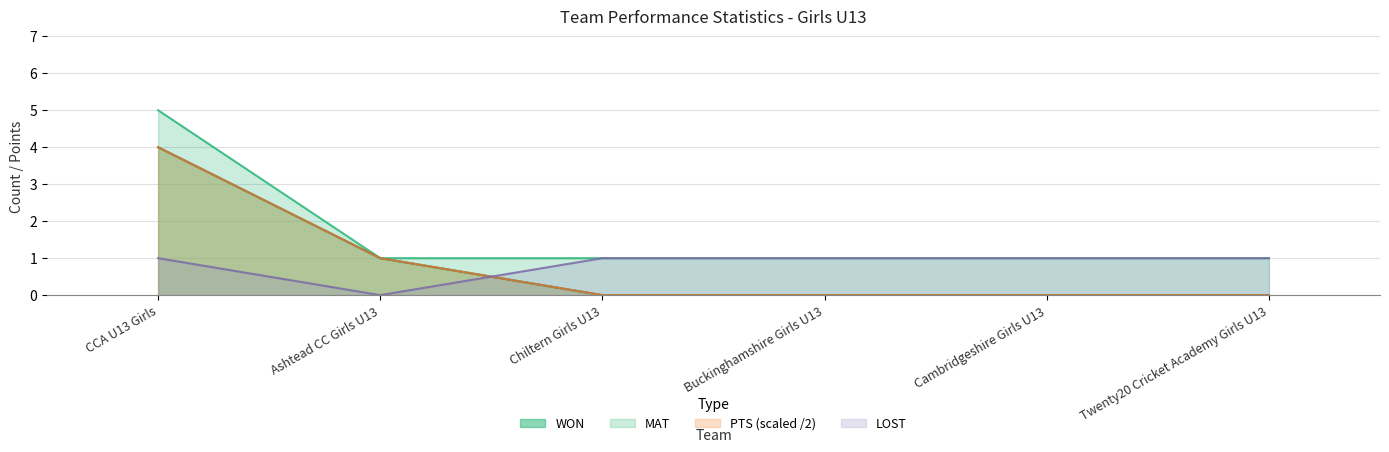

At which category is the sum across all series the highest?

CCA U13 Girls